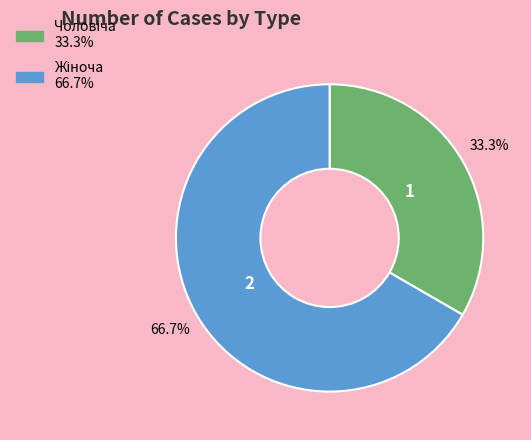

Is there any slice that represents more than half of the pie?

Yes